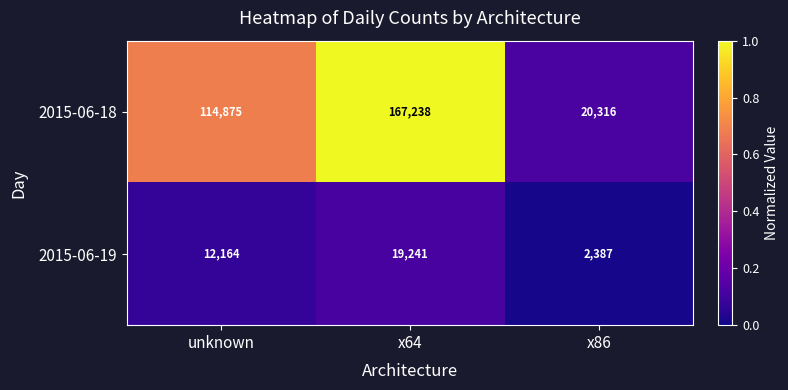

How many categories are shown in the chart?

3